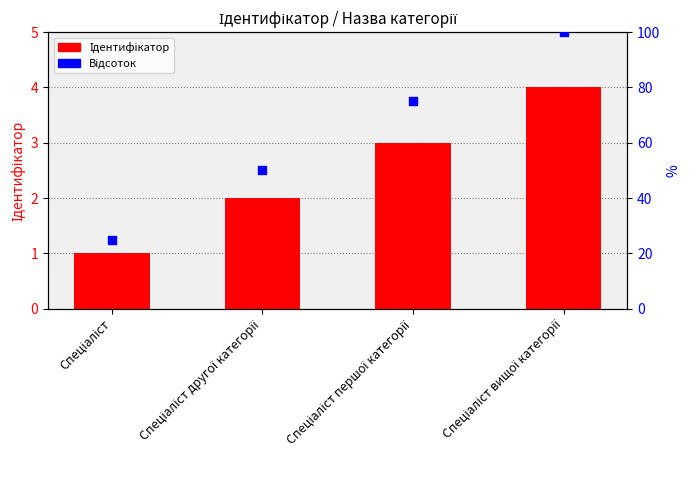

Which series has the largest total across all categories?

Відсоток